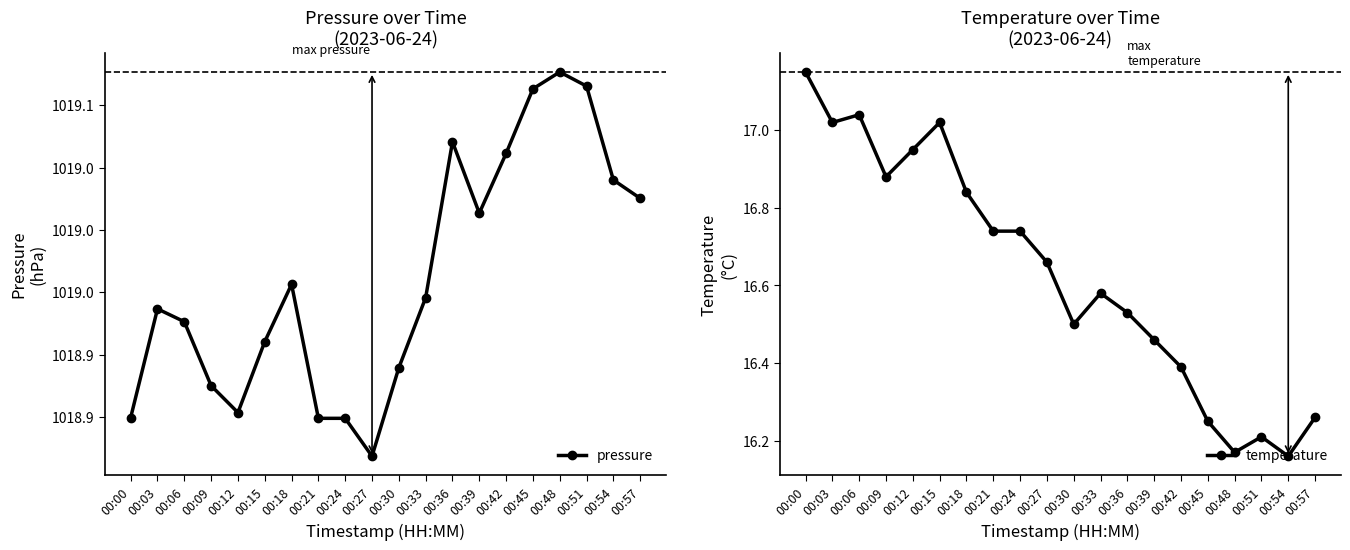

Reading left to right, transcribe all the data shown in this chart.

pressure: 1018.8	1018.9	1018.9	1018.9	1018.9	1018.9	1019.0	1018.8	1018.8	1018.8	1018.9	1018.9	1019.1	1019.0	1019.1	1019.1	1019.1	1019.1	1019.0	1019.0
temperature: 17.1	17.0	17.0	16.9	16.9	17.0	16.8	16.7	16.7	16.7	16.5	16.6	16.5	16.5	16.4	16.2	16.2	16.2	16.2	16.3